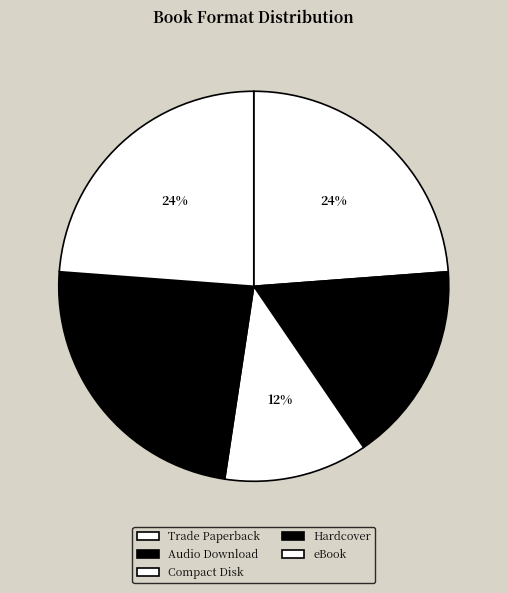

Does eBook represent more than half of the total?

No